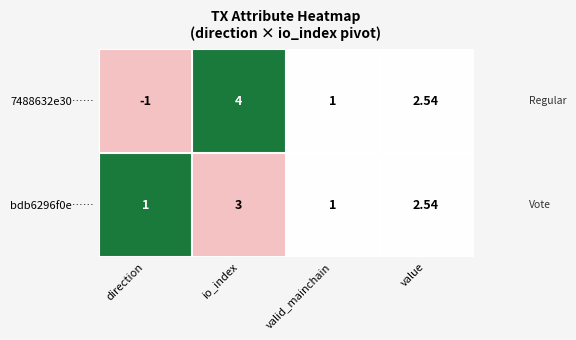

At which category does the chart reach its minimum across all series?

direction